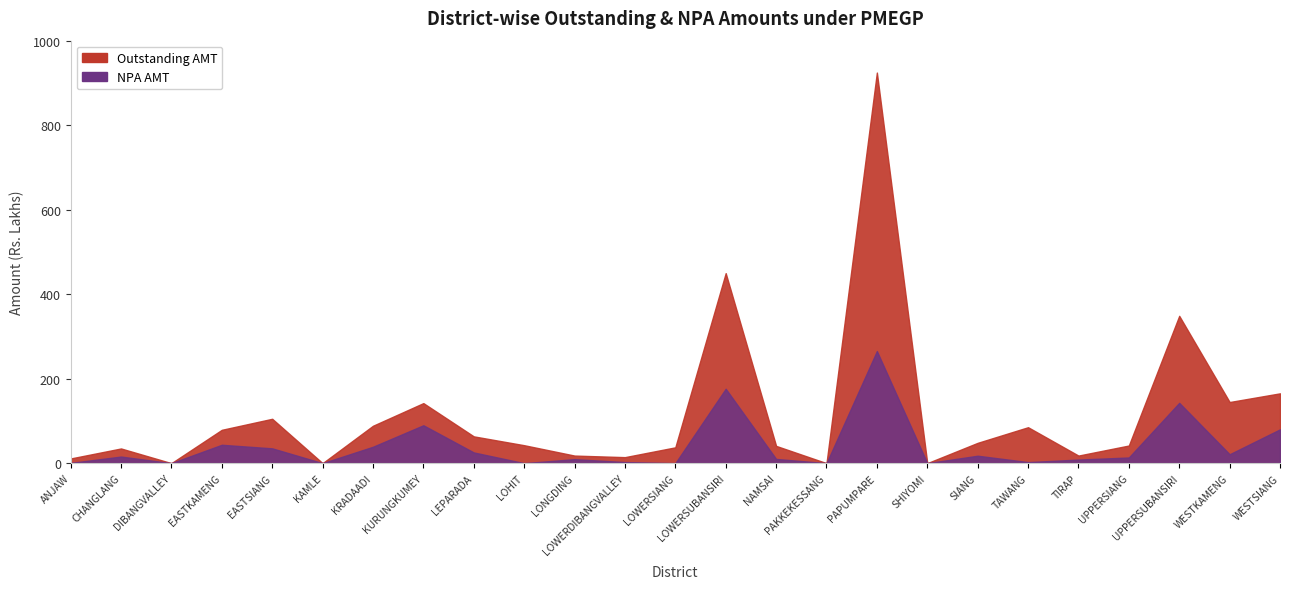

At which label is NPA AMT closest to 132?

UPPERSUBANSIRI